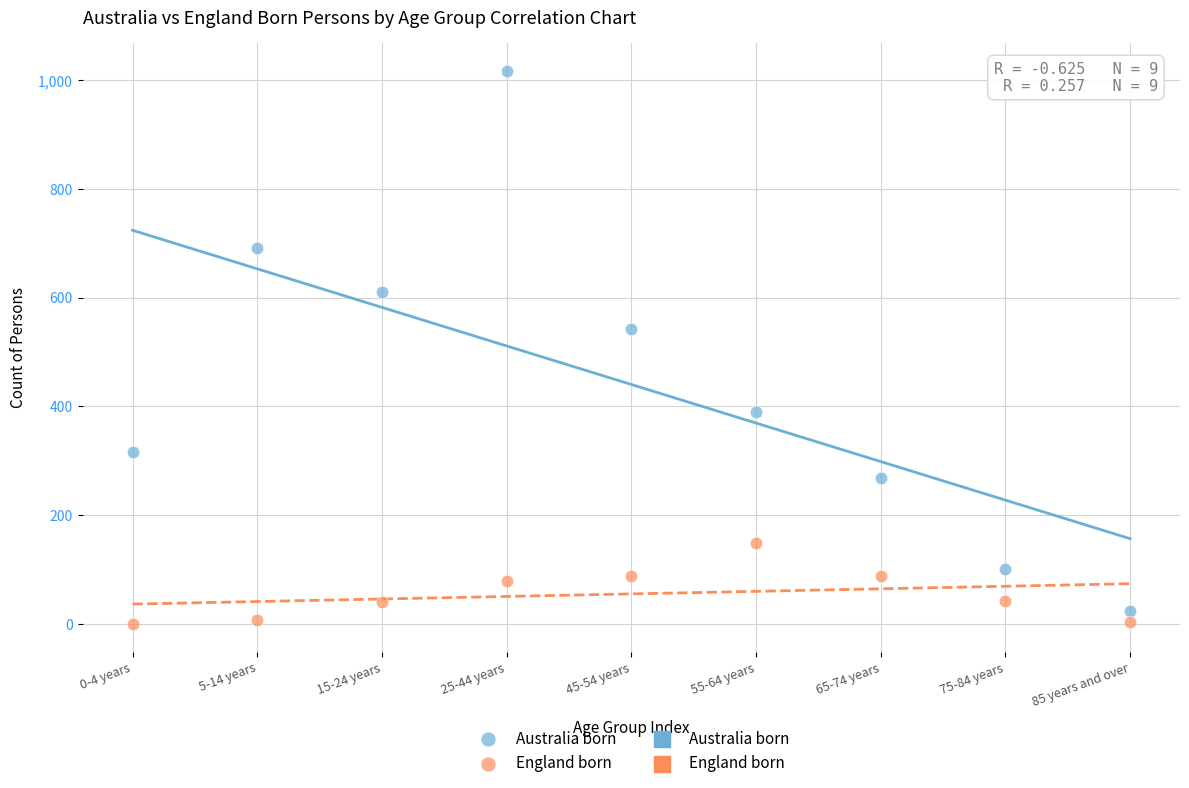

Across all data points, what is the range of Y values (max minus min)?

1017